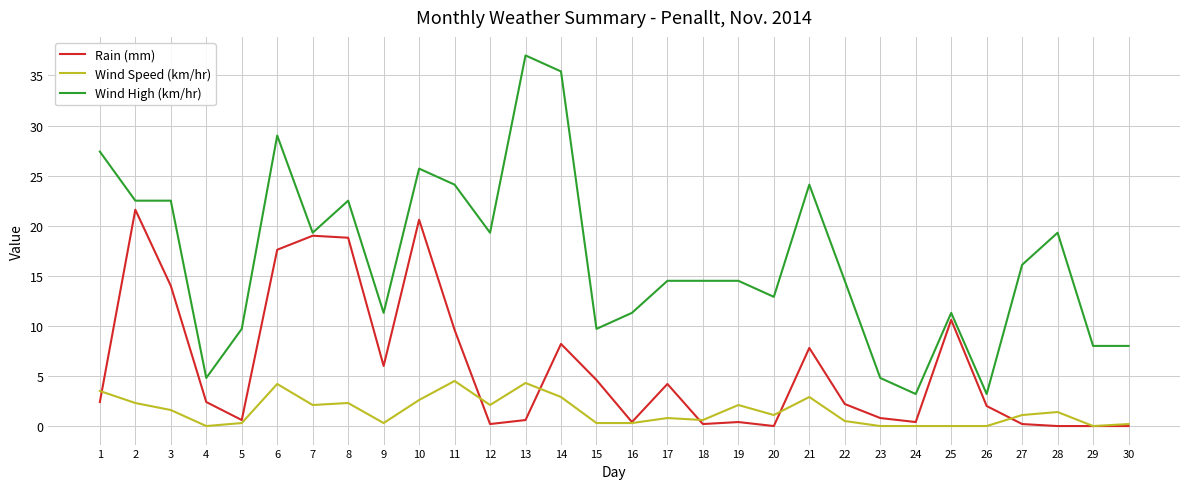

Is the value of Wind Speed (km/hr) at 1 greater than the value of Rain (mm) at 23?

Yes